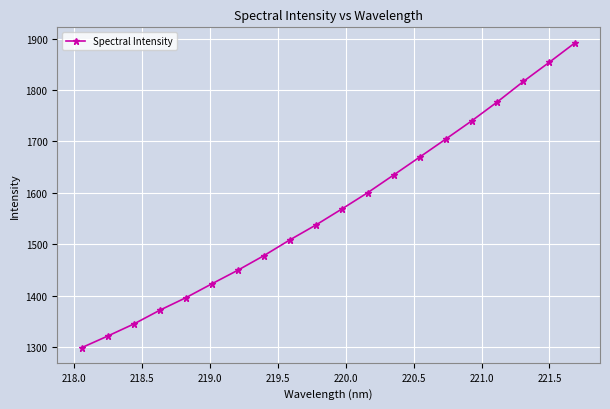

What is the maximum value shown in the chart?

1892.2